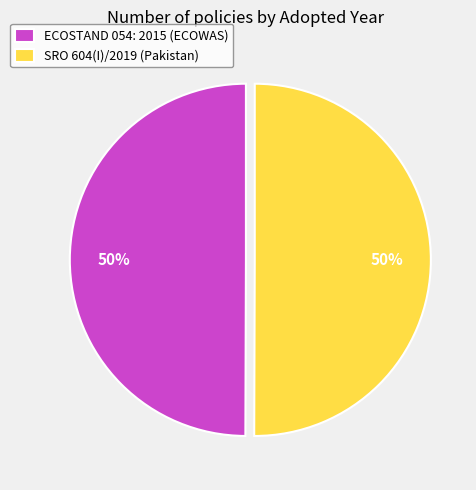

What is the ratio of the value at ECOSTAND 054: 2015 (ECOWAS) to the value at SRO 604(I)/2019 (Pakistan)?

1.0